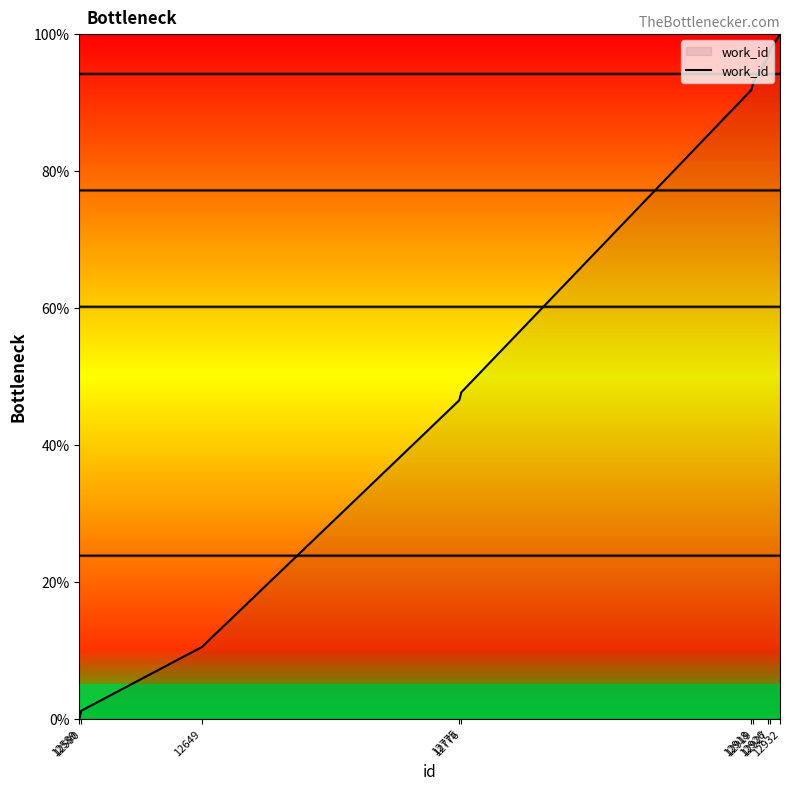

At which category does the chart reach its peak across all series?

12932